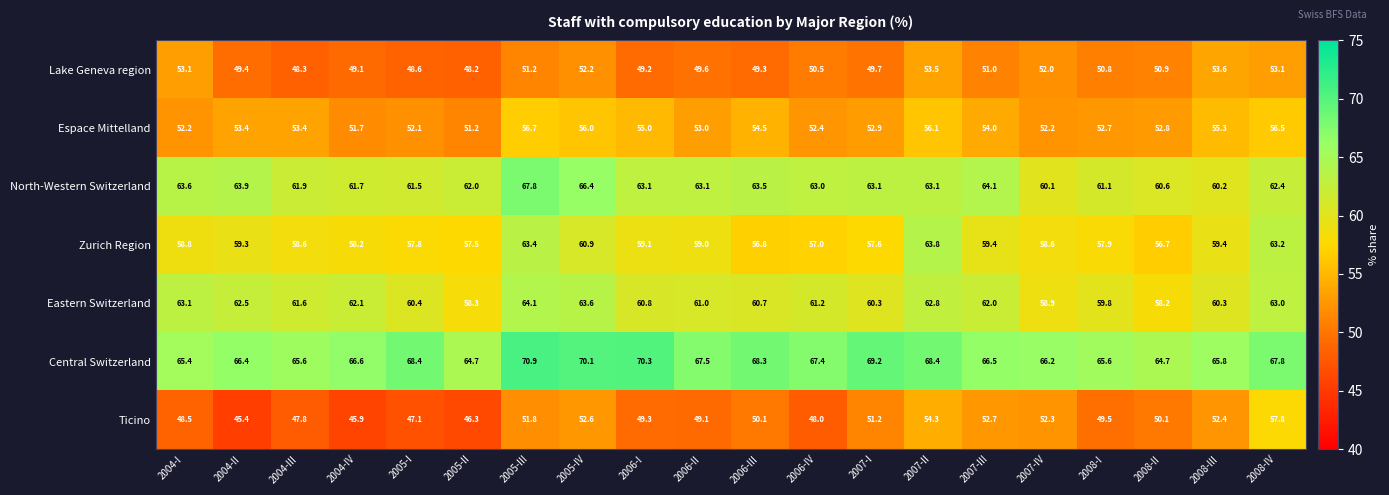

Which series has the widest spread of values?

Ticino